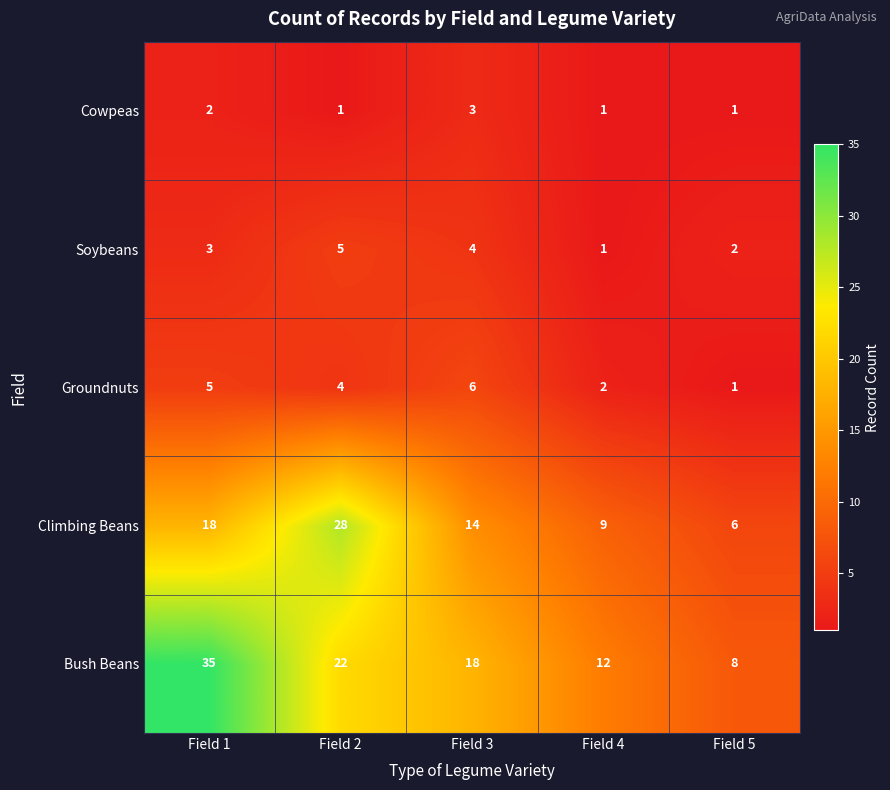

What is the total value across all series at Field 3?

45